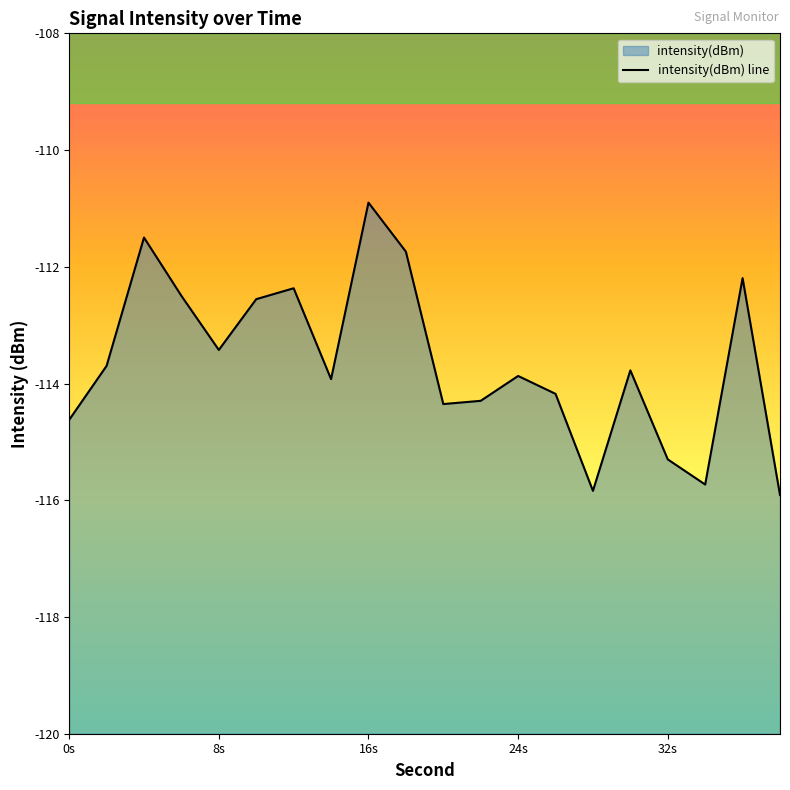

Where is the data nearest to the value -113?

8s